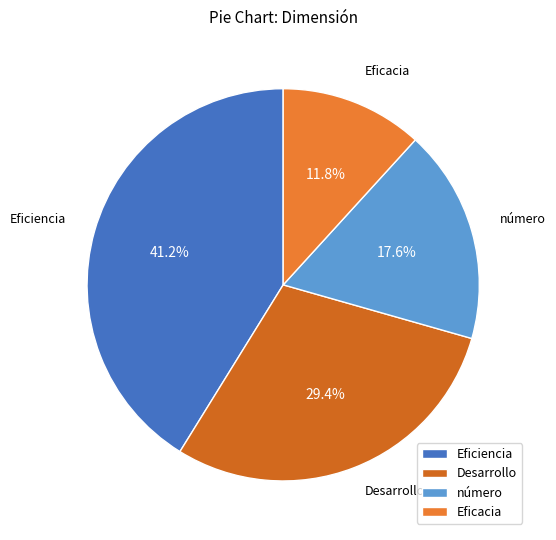

Is there a majority slice in this chart?

No